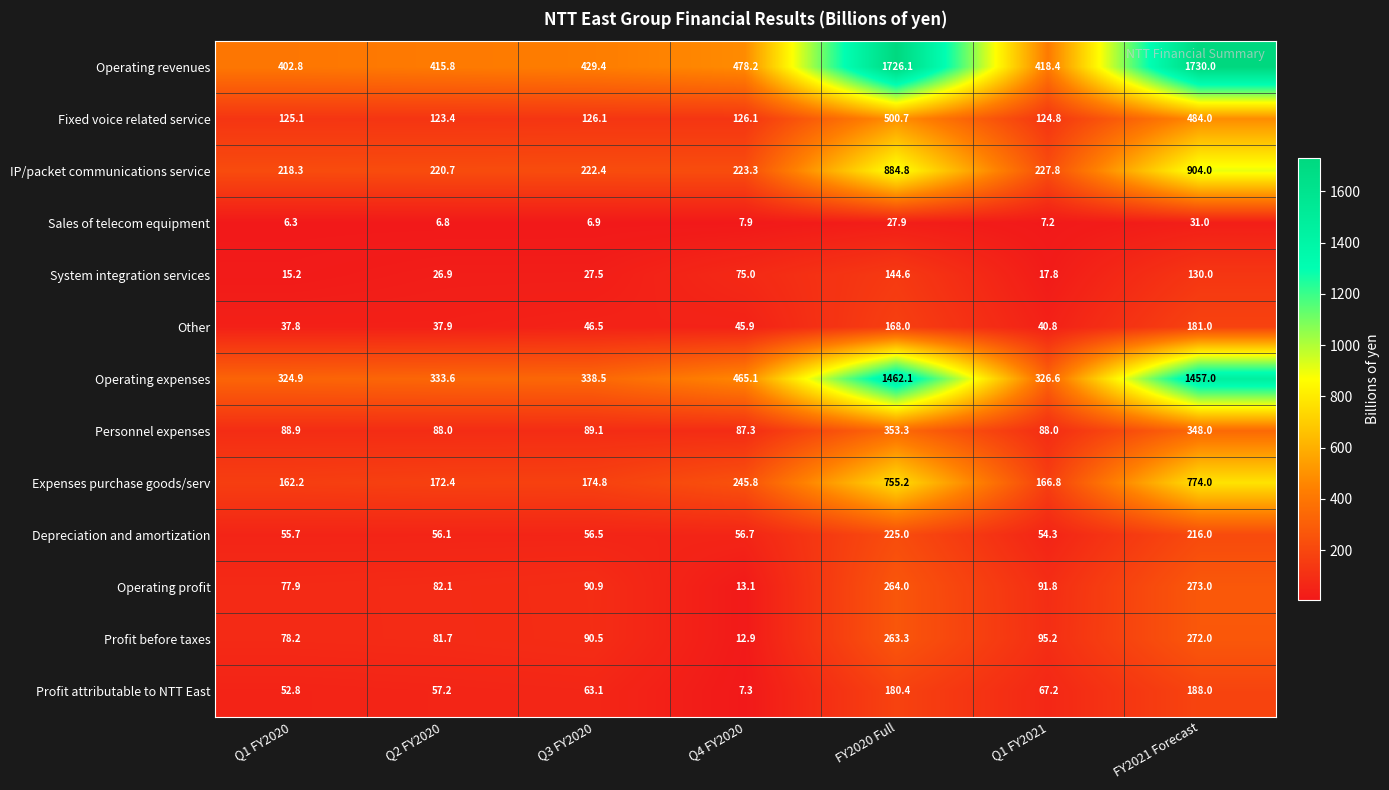

Which label corresponds to the smallest value in the chart?

Q1 FY2020